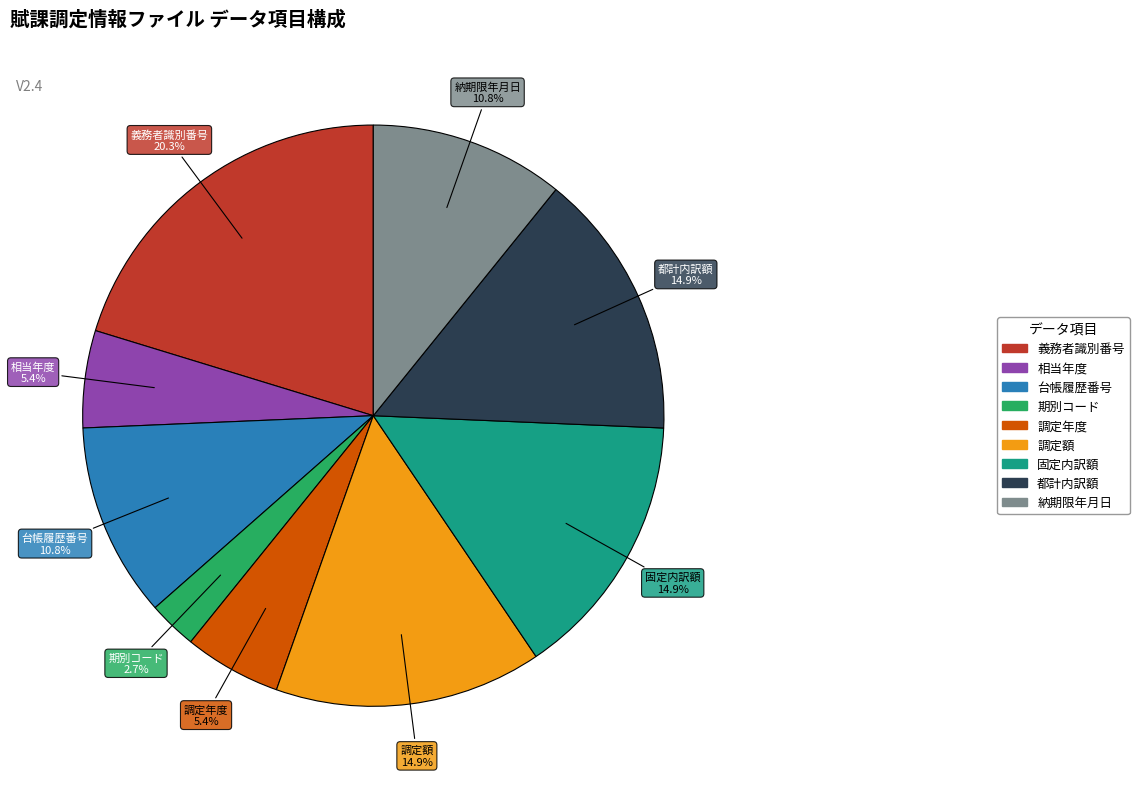

Which slice is the smallest?

期別コード